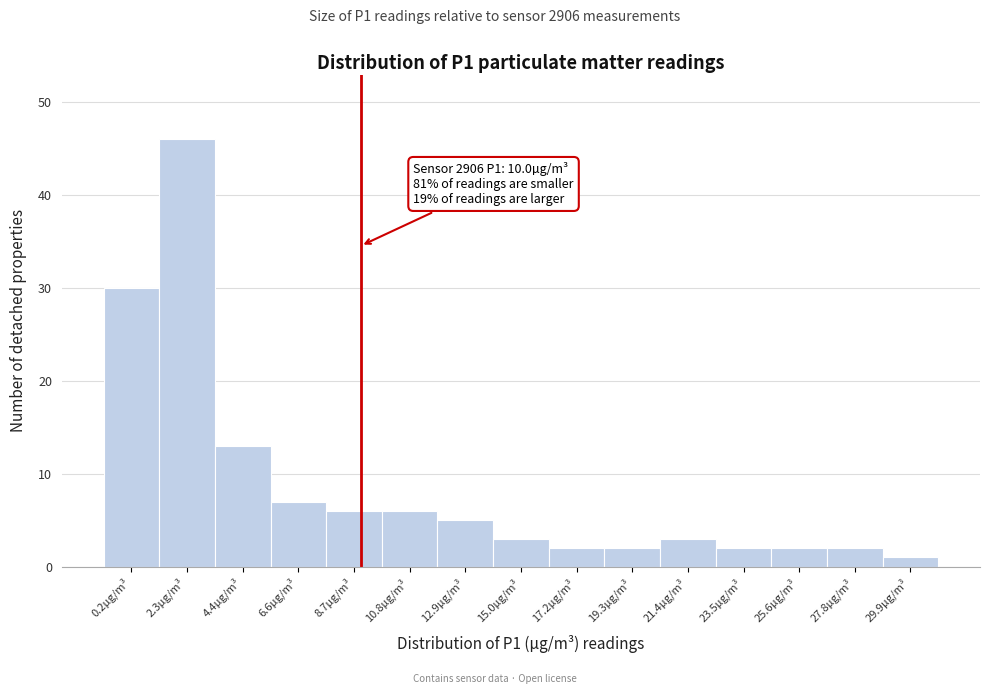

Reading left to right, what are all the values shown in this chart?

30	46	13	7	6	6	5	3	2	2	3	2	2	2	1